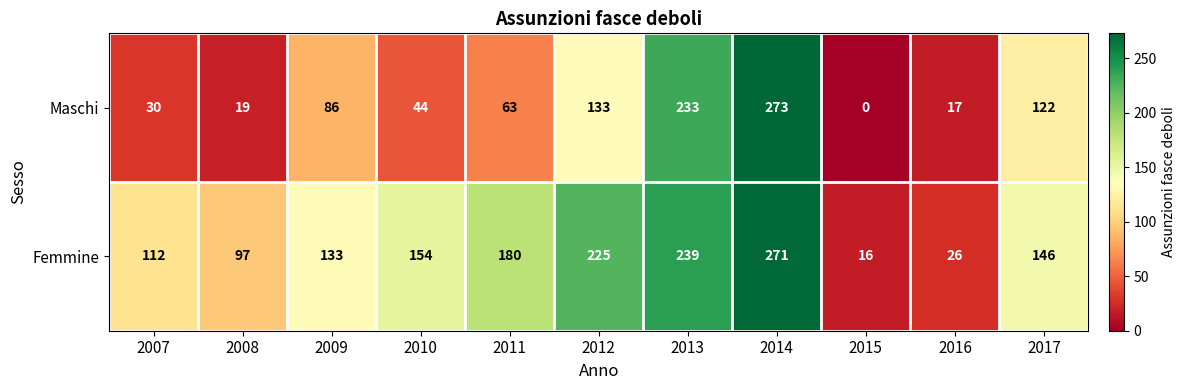

Reading right to left, transcribe all the data shown in this chart.

Maschi: 122	17	0	273	233	133	63	44	86	19	30
Femmine: 146	26	16	271	239	225	180	154	133	97	112